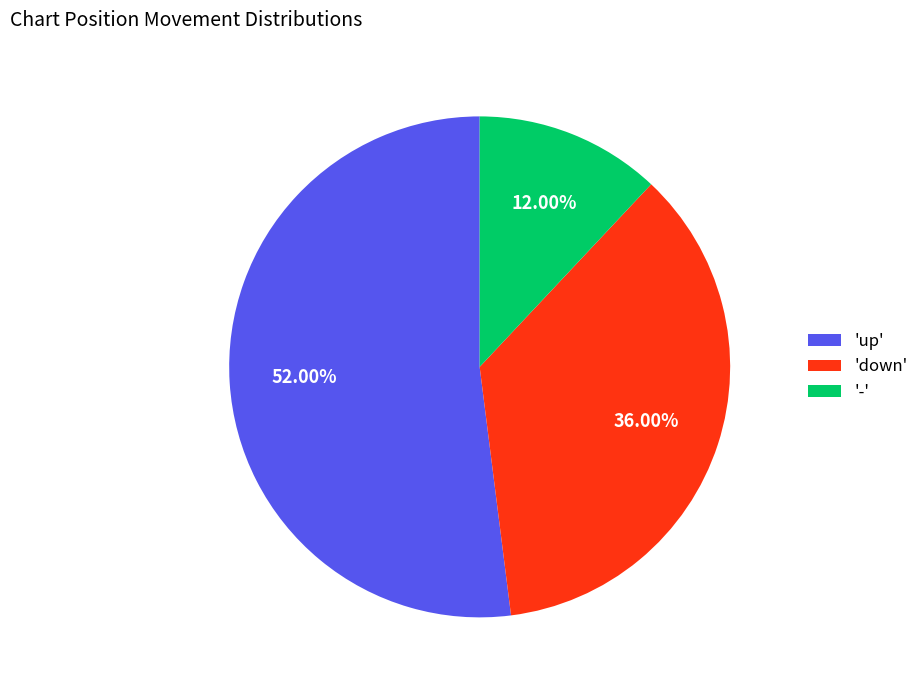

What is the smallest slice in the pie chart?

'-'